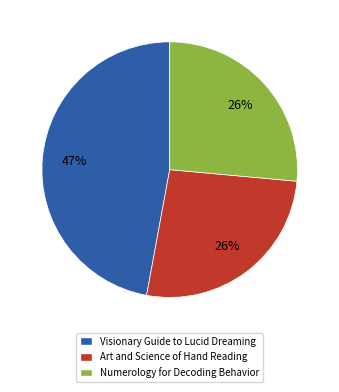

To the nearest percent, what percentage of the pie is Art and Science of Hand Reading?

26%